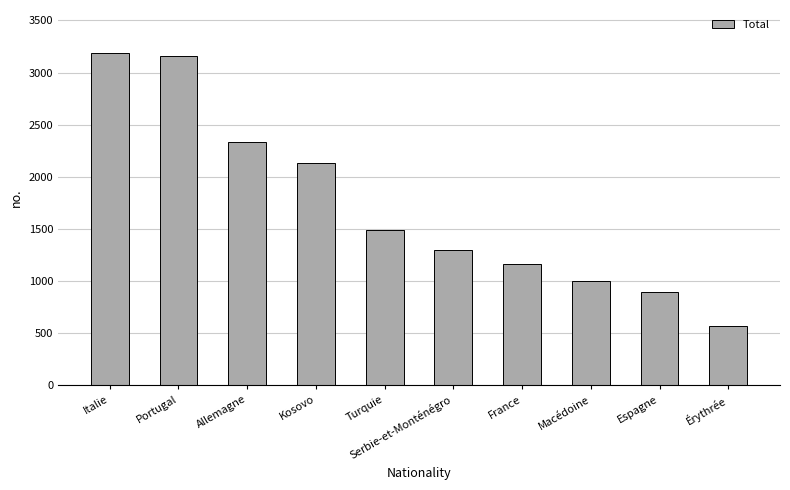

Reading right to left, list all the values displayed in this chart.

563	891	997	1158	1294	1490	2134	2330	3157	3186